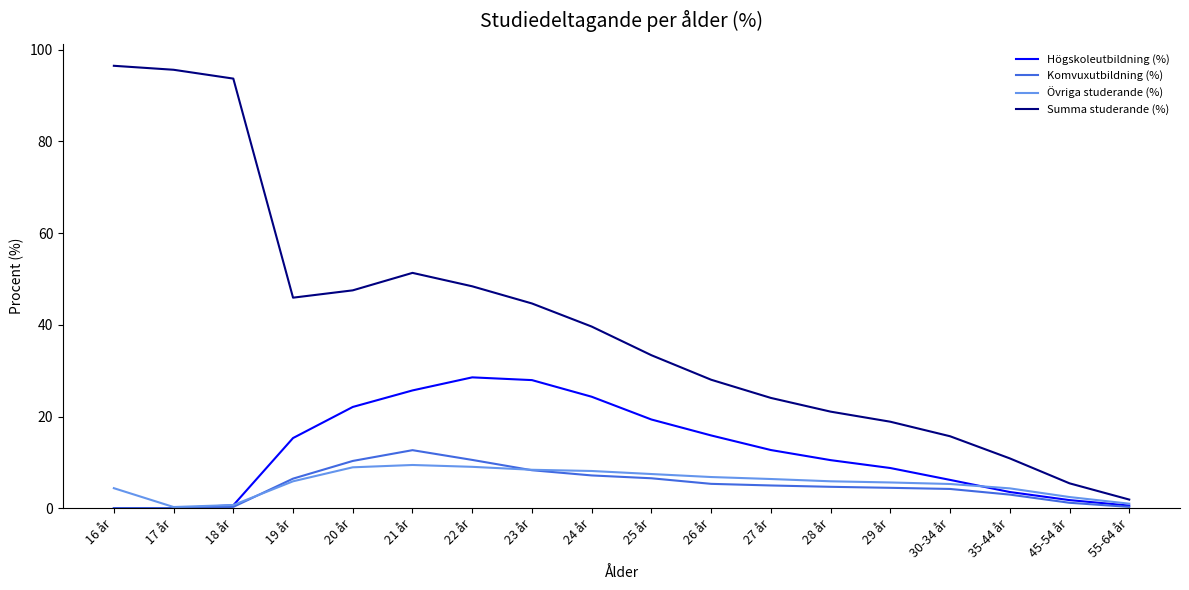

What is the difference between the maximum and minimum values in the Högskoleutbildning (%) series?

28.5